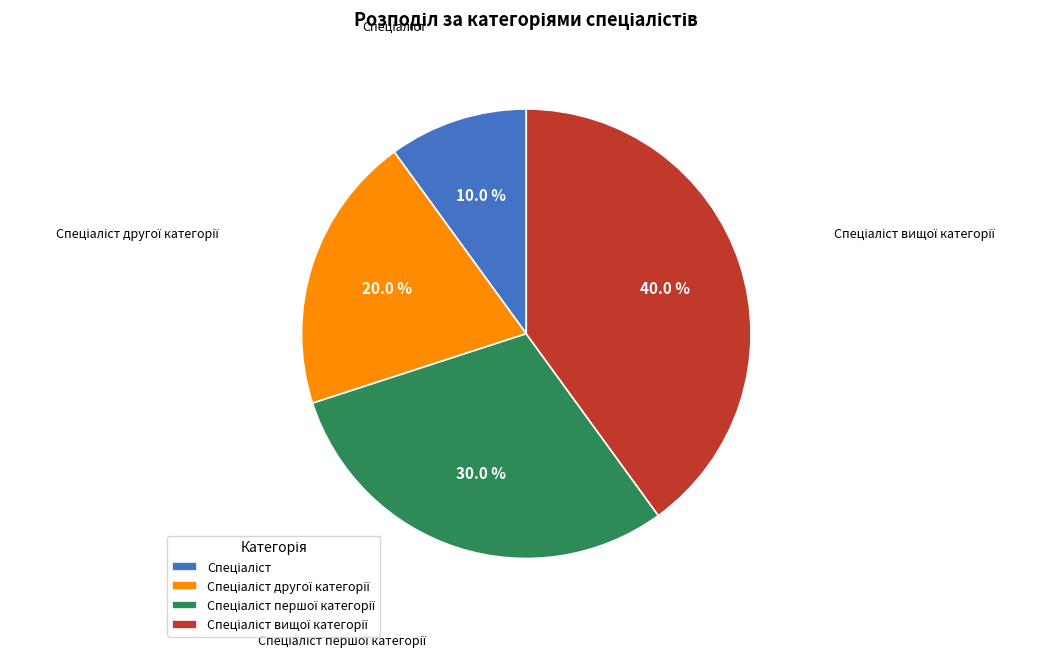

Is there a majority slice in this chart?

No